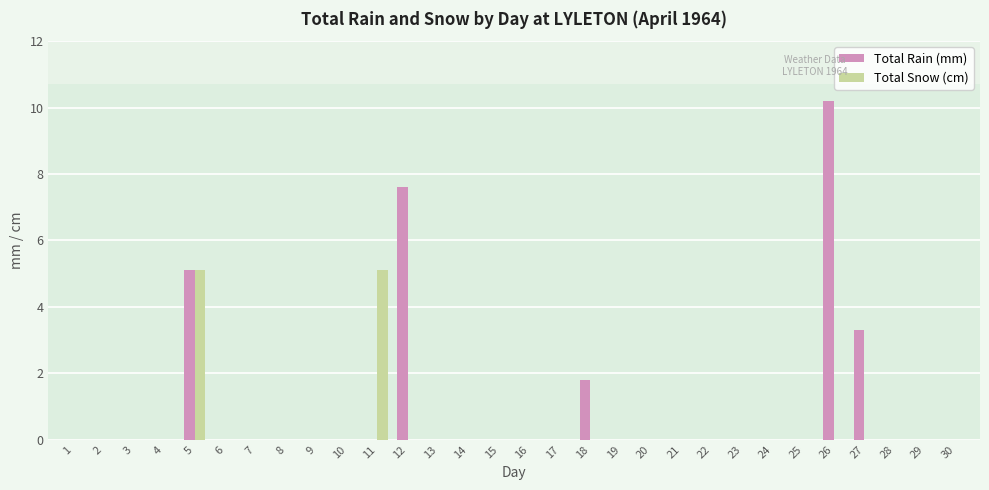

What is the difference between the Total Snow (cm) values at 22 and 5?

5.1